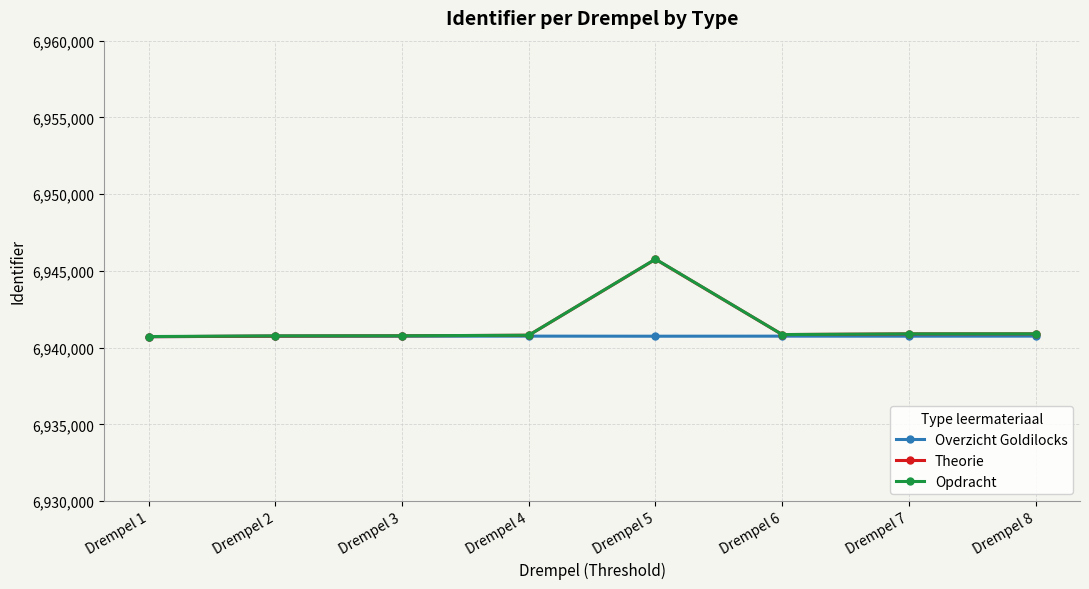

What are all the series names shown in the legend?

Overzicht Goldilocks, Theorie, Opdracht